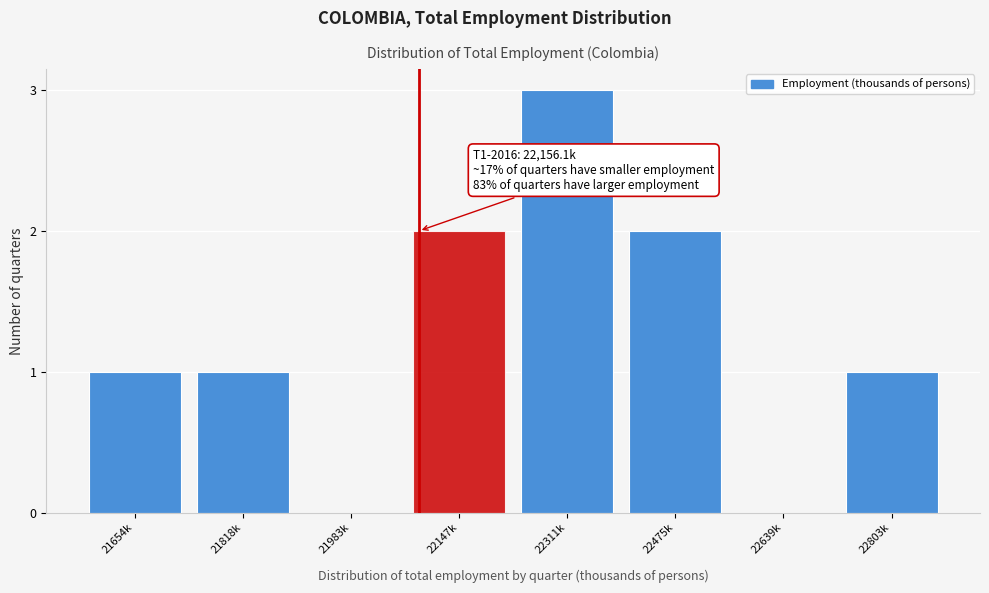

Reading left to right, extract all data points from this chart.

21654k=1	21818k=1	21983k=0	22147k=2	22311k=3	22475k=2	22639k=0	22803k=1